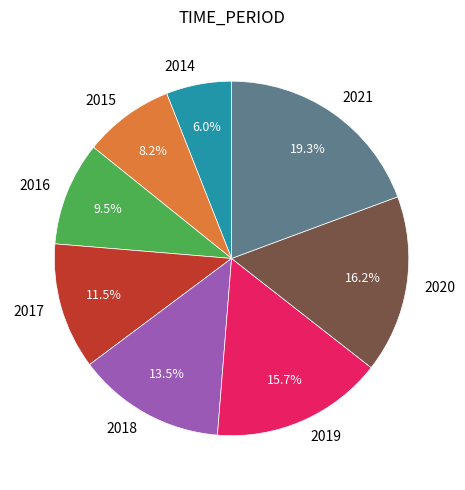

Which slice is the smallest?

2014